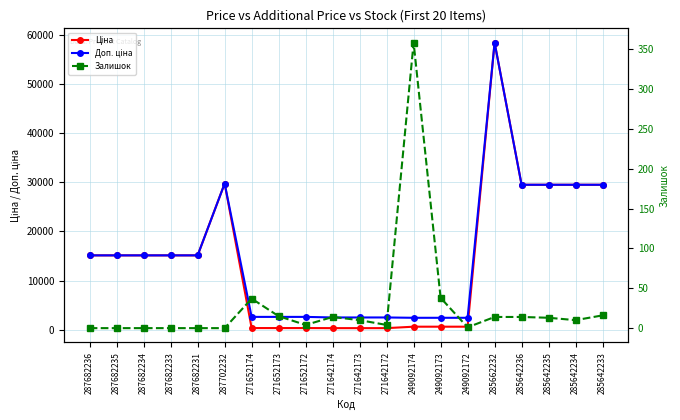

True or false: Ціна and Доп. ціна cross at least once.

False